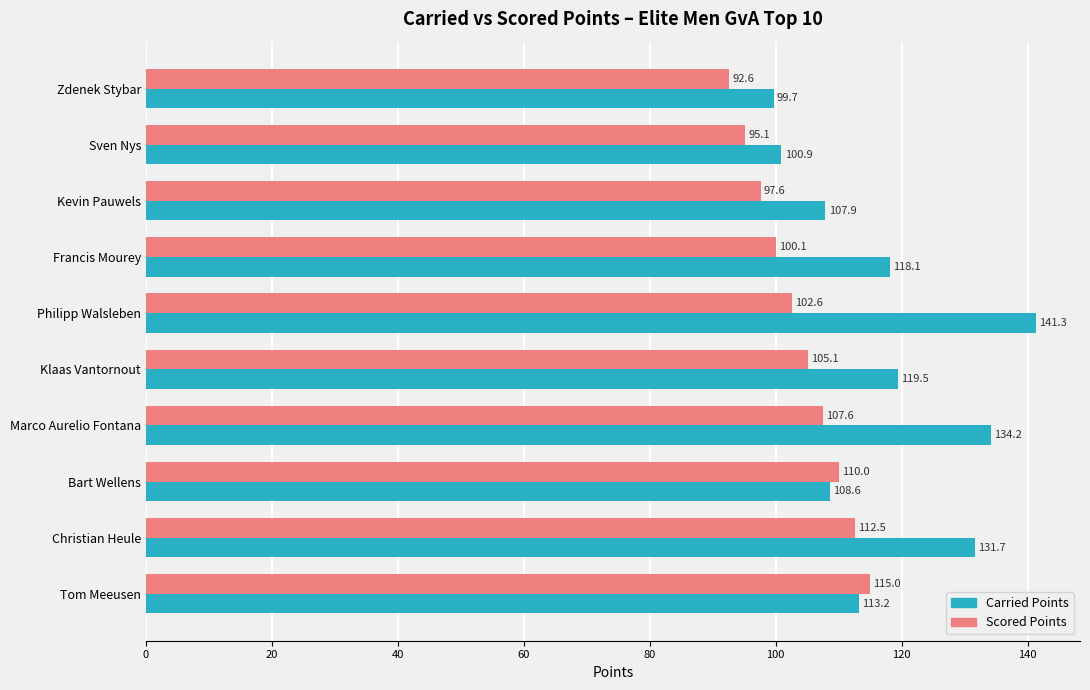

Is it true that Carried Points equals 35.7 at Bart Wellens?

False